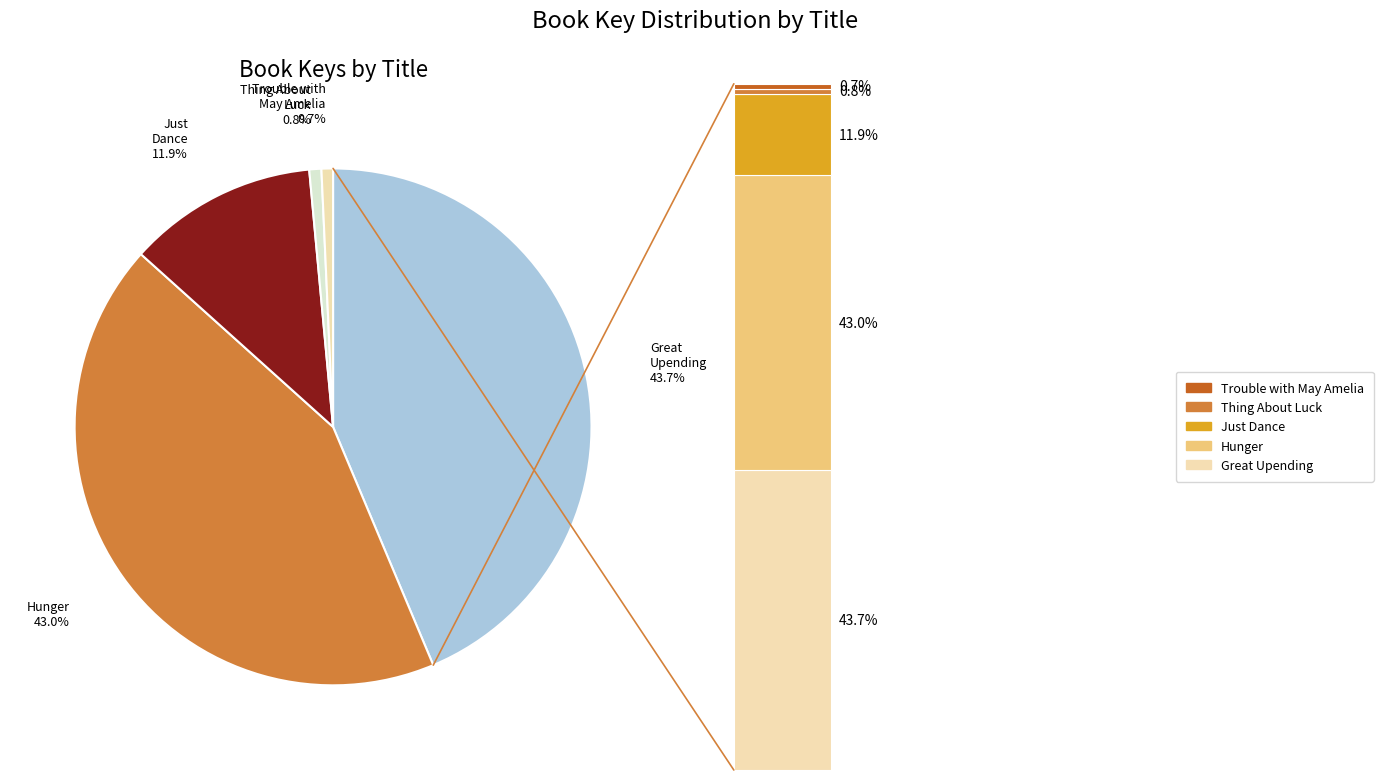

How many slices are in this pie chart?

5